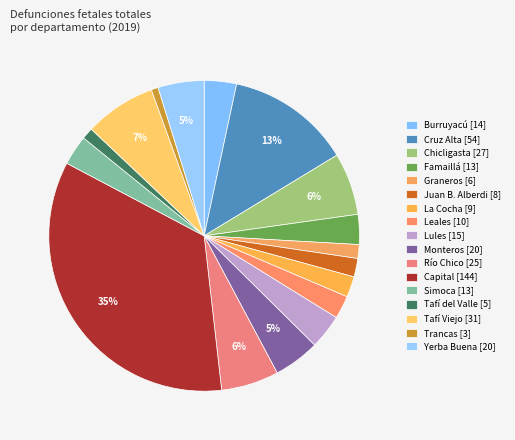

Is there a majority slice in this chart?

No